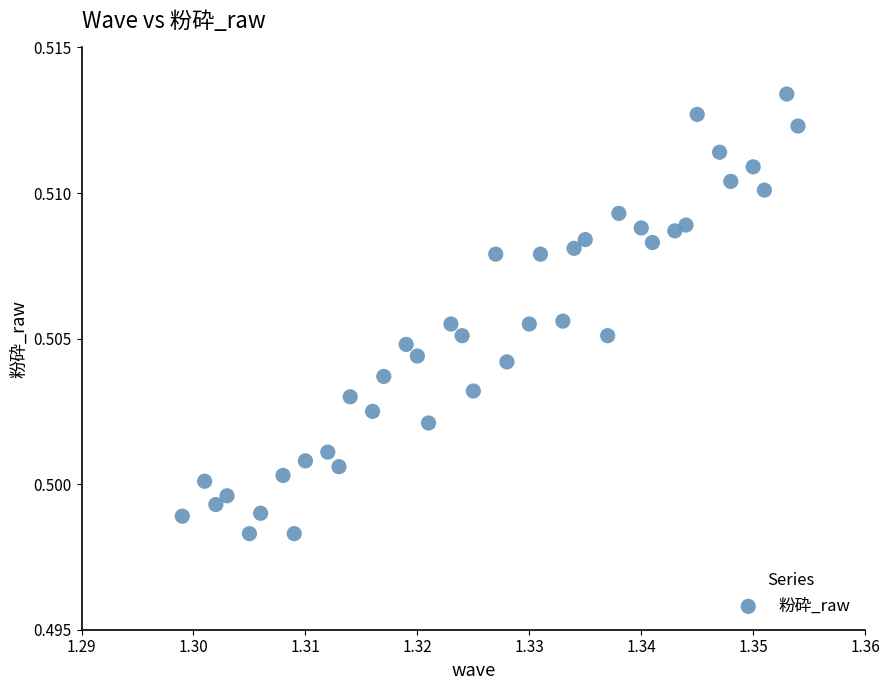

Count the number of points in this scatter plot.

40